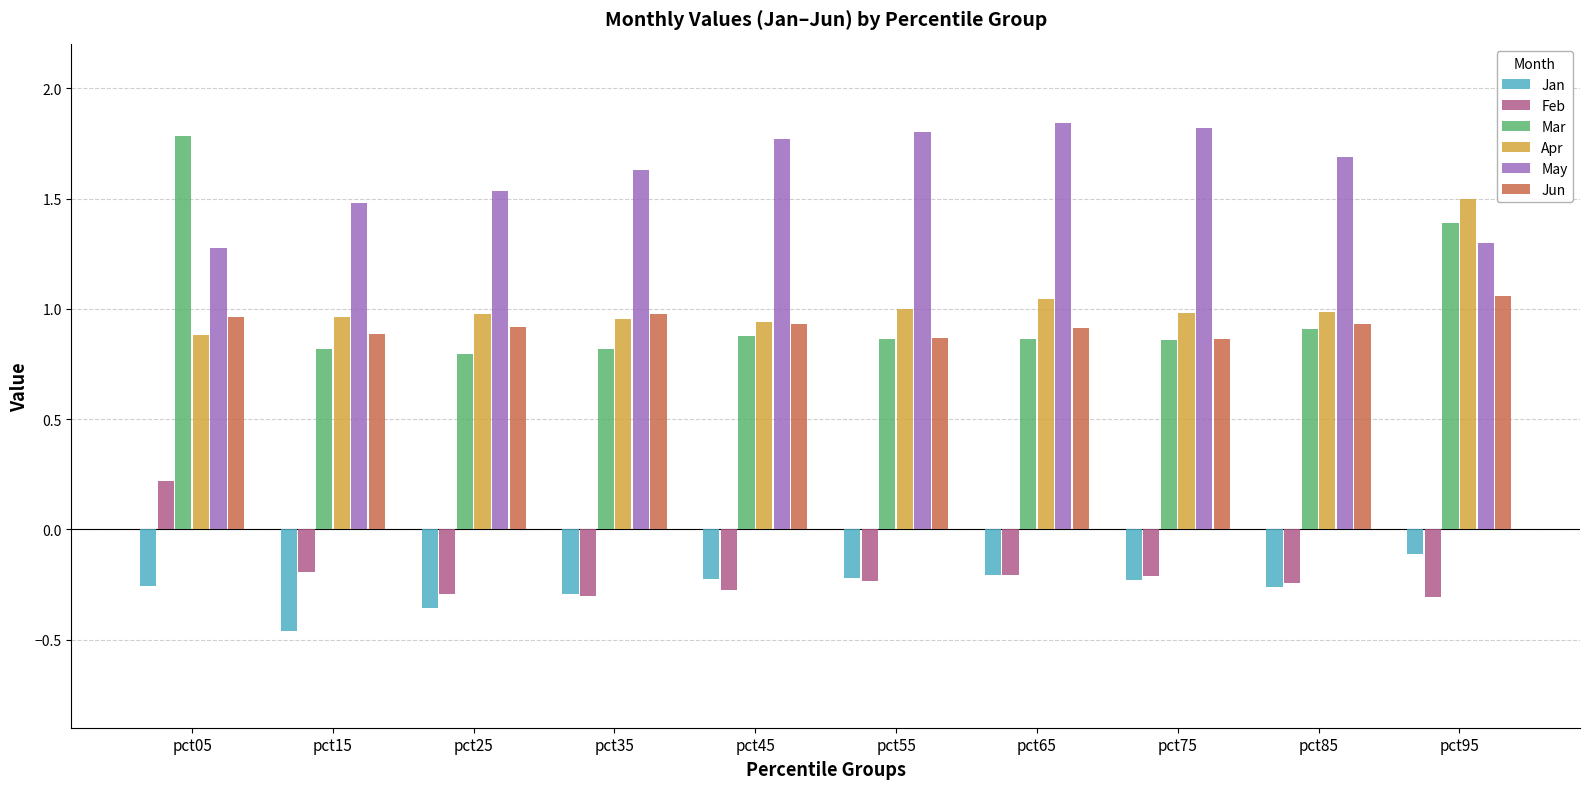

The value of Jun at pct85 is 0.9. True or false?

True